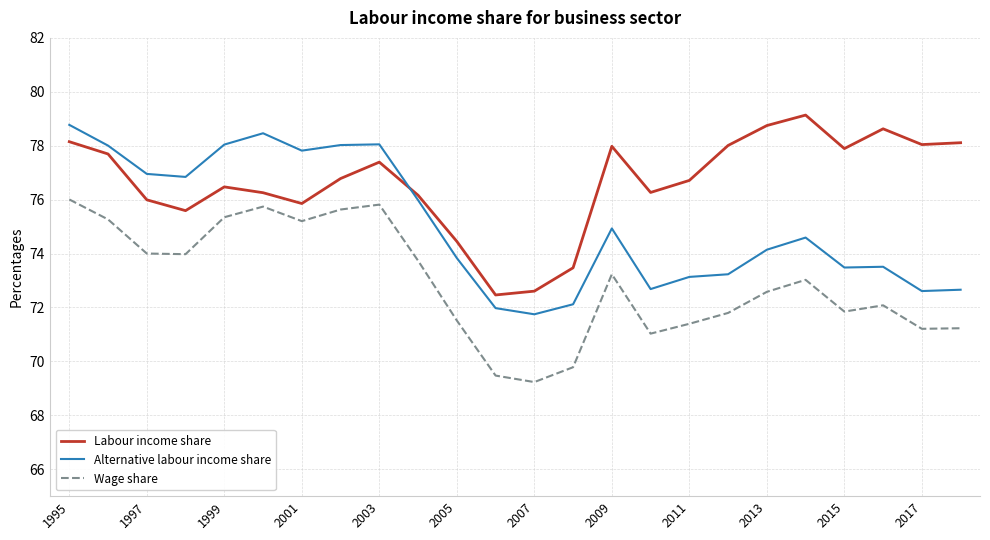

True or false: Wage share has more than 2 points higher than both neighbors.

True